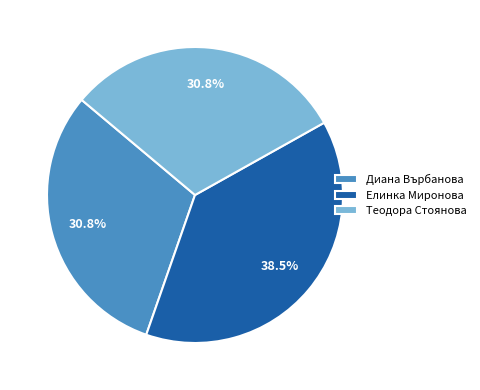

What is the ratio of the value at Теодора Стоянова to the value at Диана Върбанова?

1.0